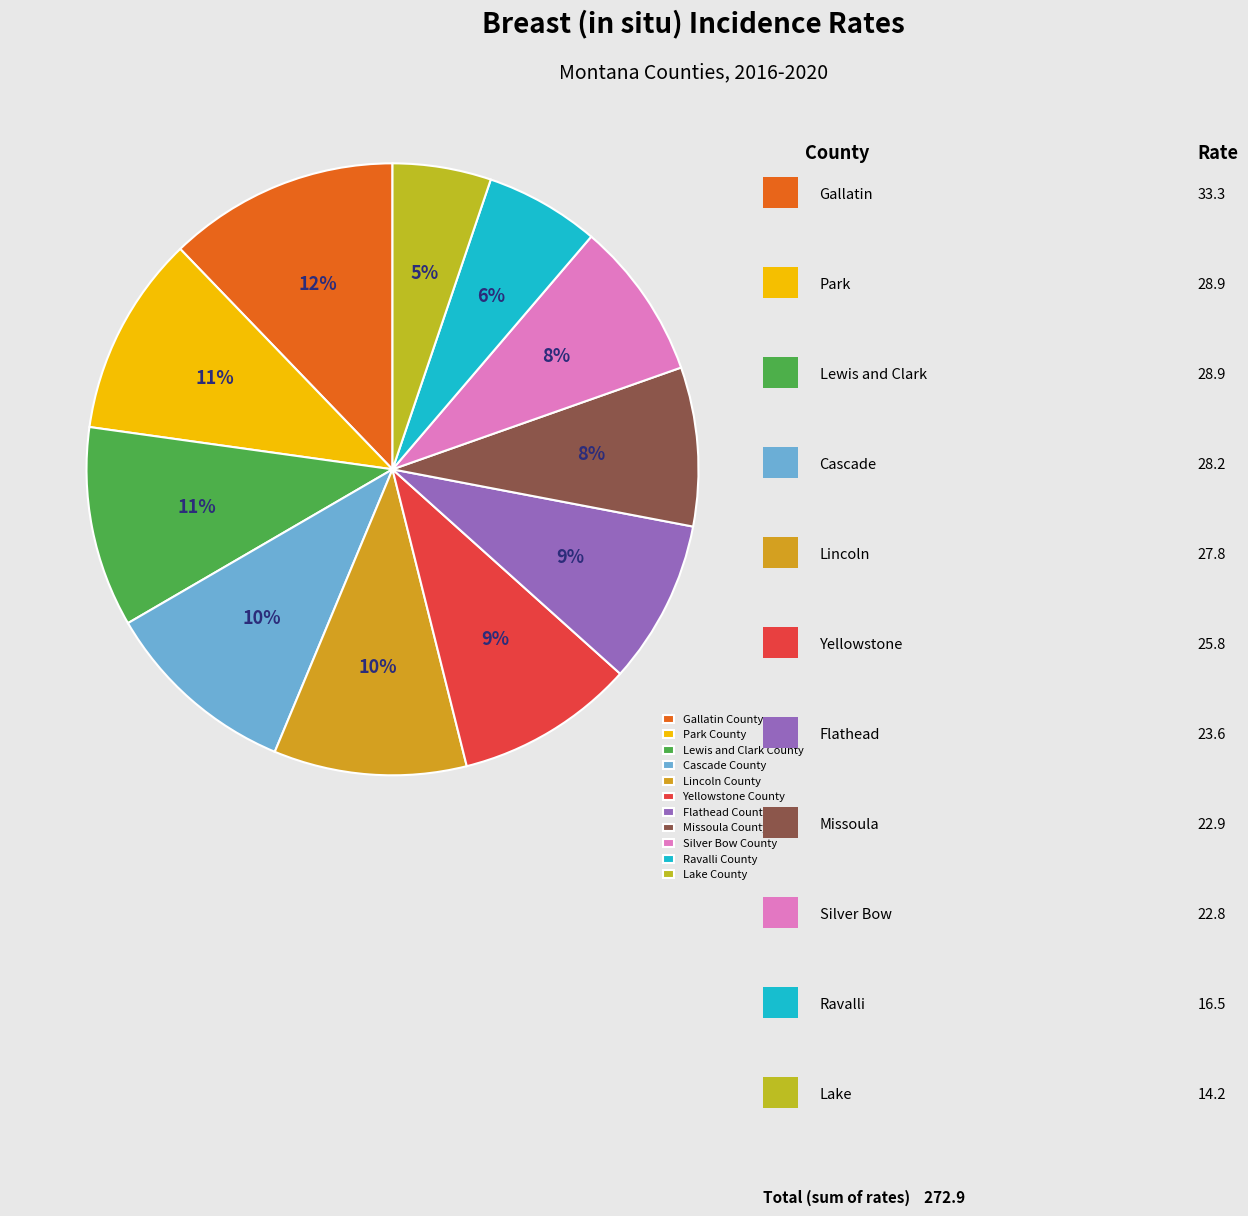

Does Lincoln County account for over 50% of the chart?

No